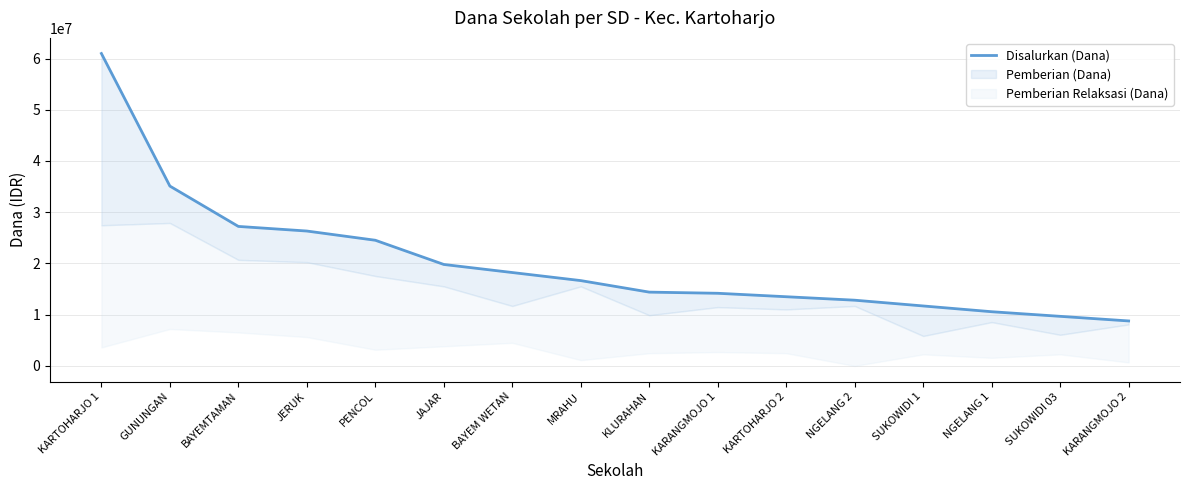

What is the ratio of the value at KARTOHARJO 2 to the value at NGELANG 2?

1.1